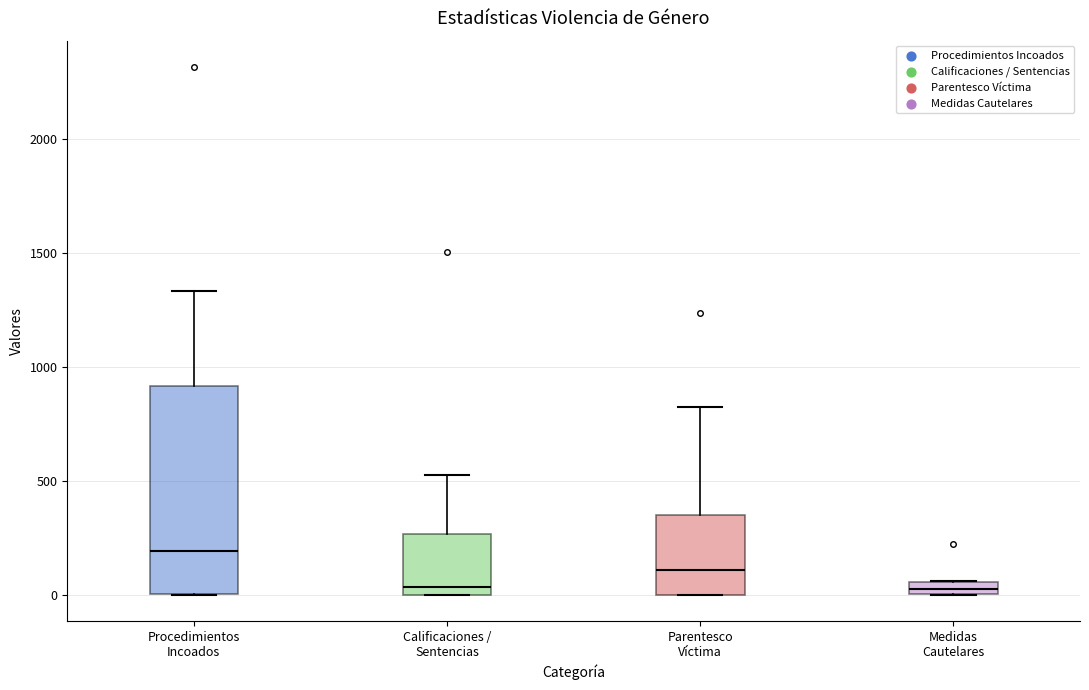

Which box is the tallest, from its lower edge to its upper edge?

Procedimientos Incoados